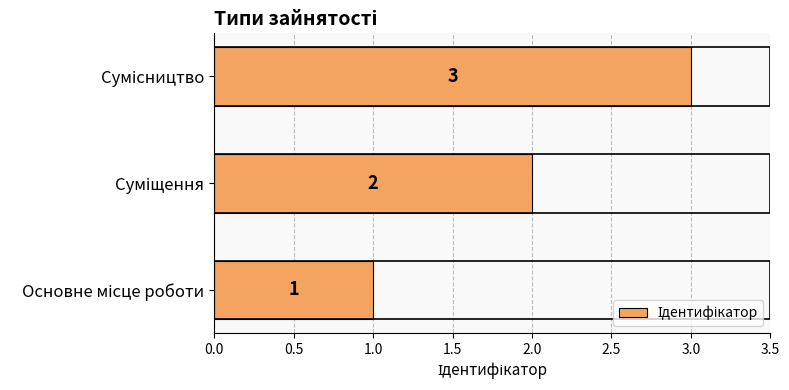

Count the values in the range 1 to 3.

3